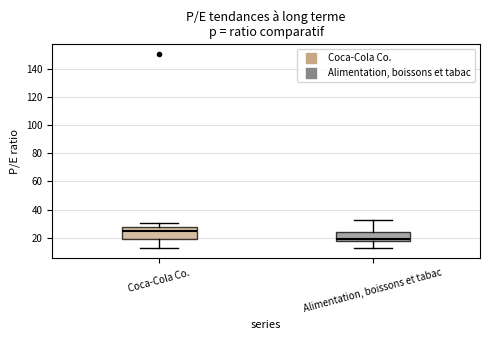

Reading left to right, read every box against the y-axis: the position of its median line, the range the box covers, and the ends of its whiskers. The values are not printed on the chart, so give them approximately, as read against the axis.

Coca-Cola Co.: median 24, box 20 to 28, whiskers 12 to 30
Alimentation, boissons et tabac: median 18 (just above the box's lower edge), box 18 to 24, whiskers 12 to 32